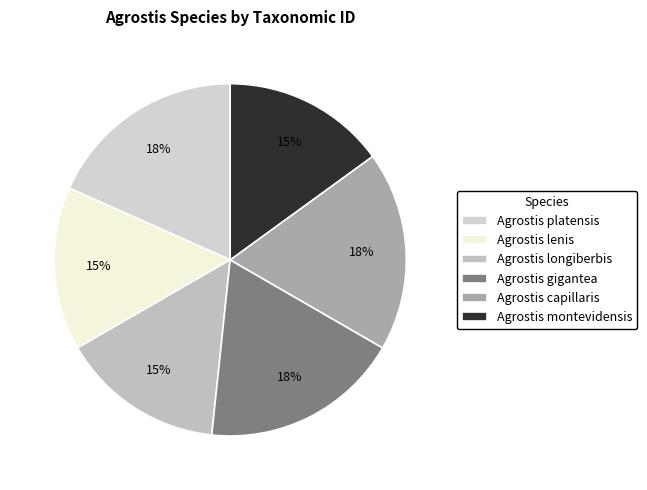

The Agrostis longiberbis slice represents 4% of the pie. True or false?

False